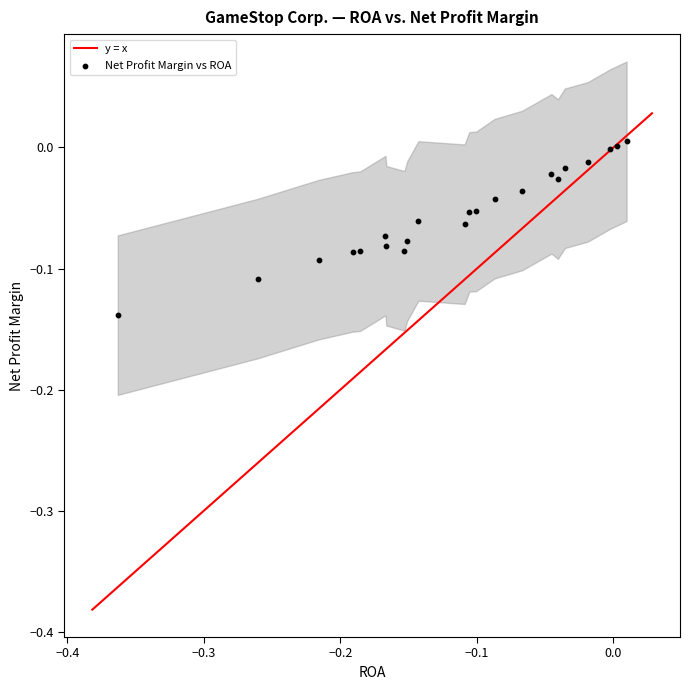

What is the range of X values (max minus min)?

0.4